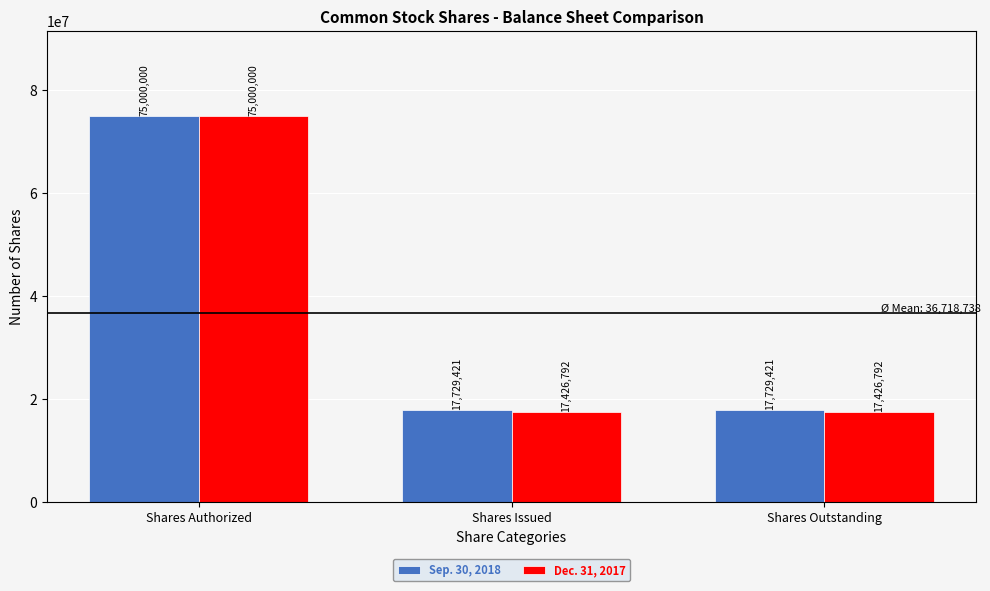

Reading right to left, extract all data points from this chart.

Sep. 30, 2018: Shares Outstanding=17729421	Shares Issued=17729421	Shares Authorized=75000000
Dec. 31, 2017: Shares Outstanding=17426792	Shares Issued=17426792	Shares Authorized=75000000